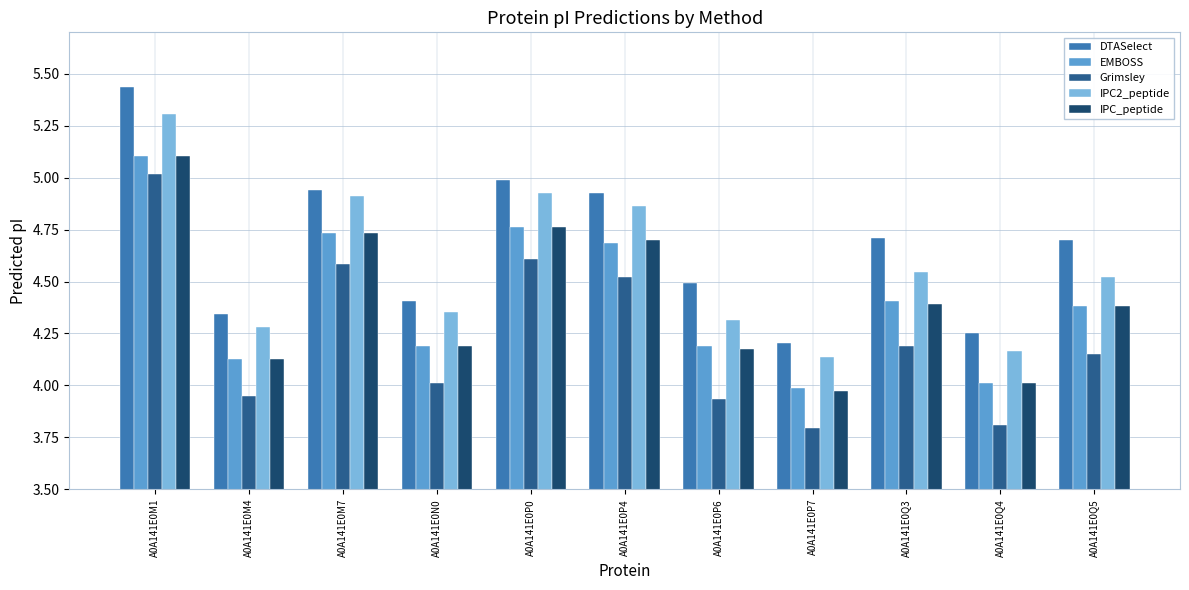

What is the minimum value shown in the chart?

3.8